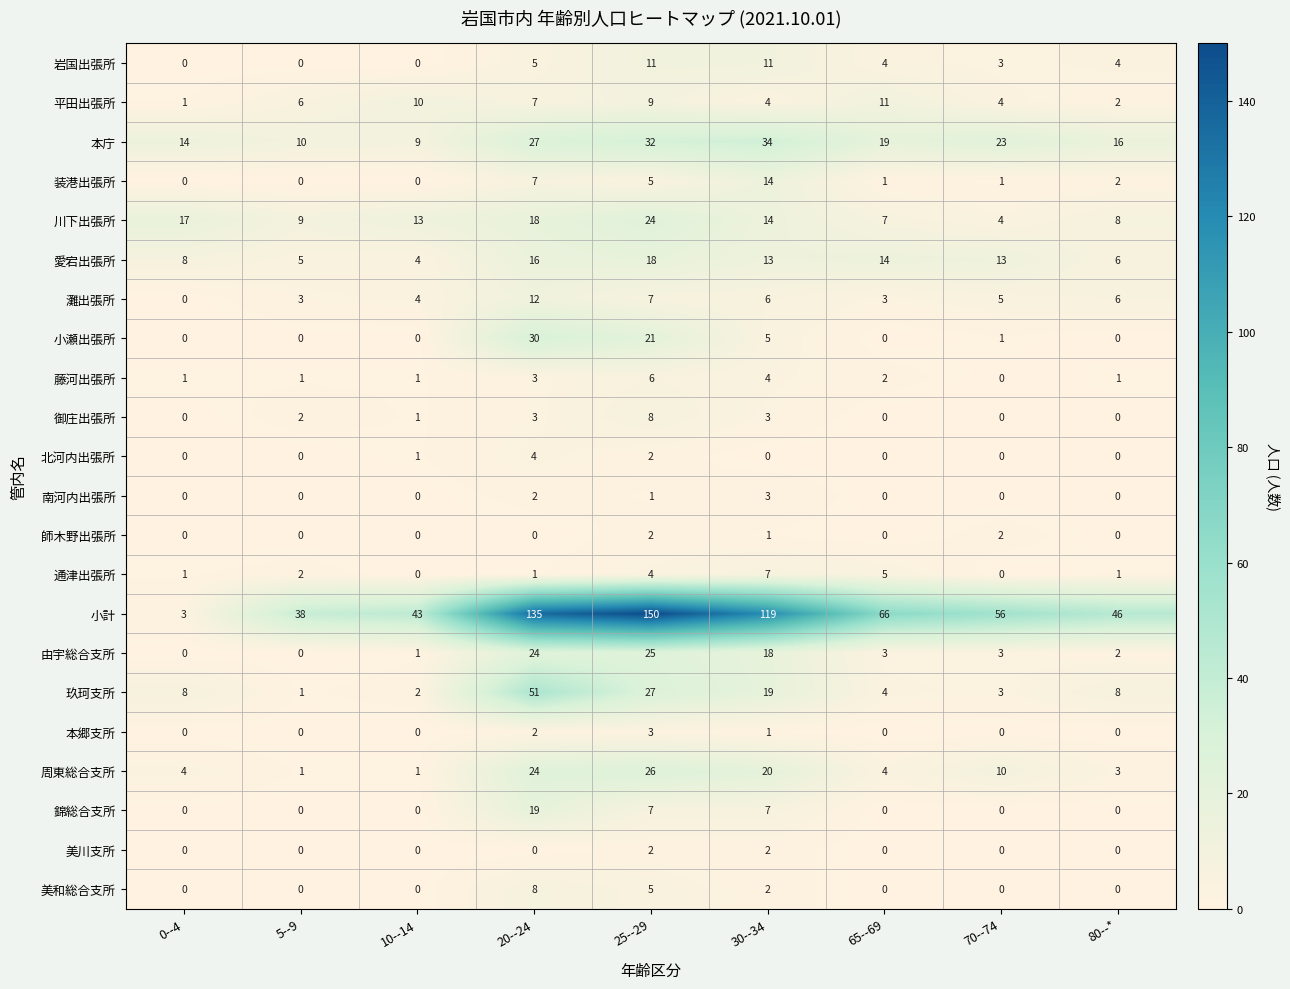

Count the number of data series in this chart.

22